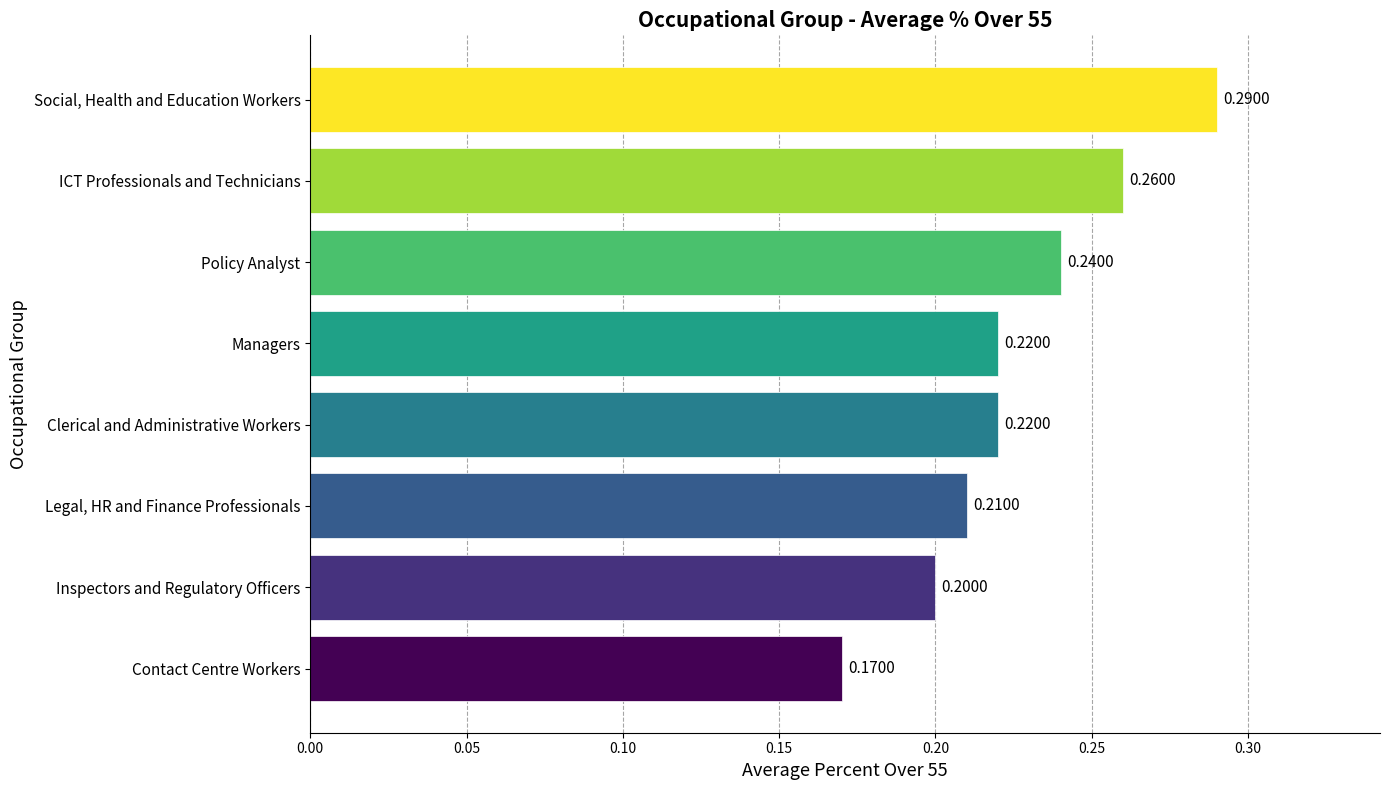

What is the sum of all values?

1.8